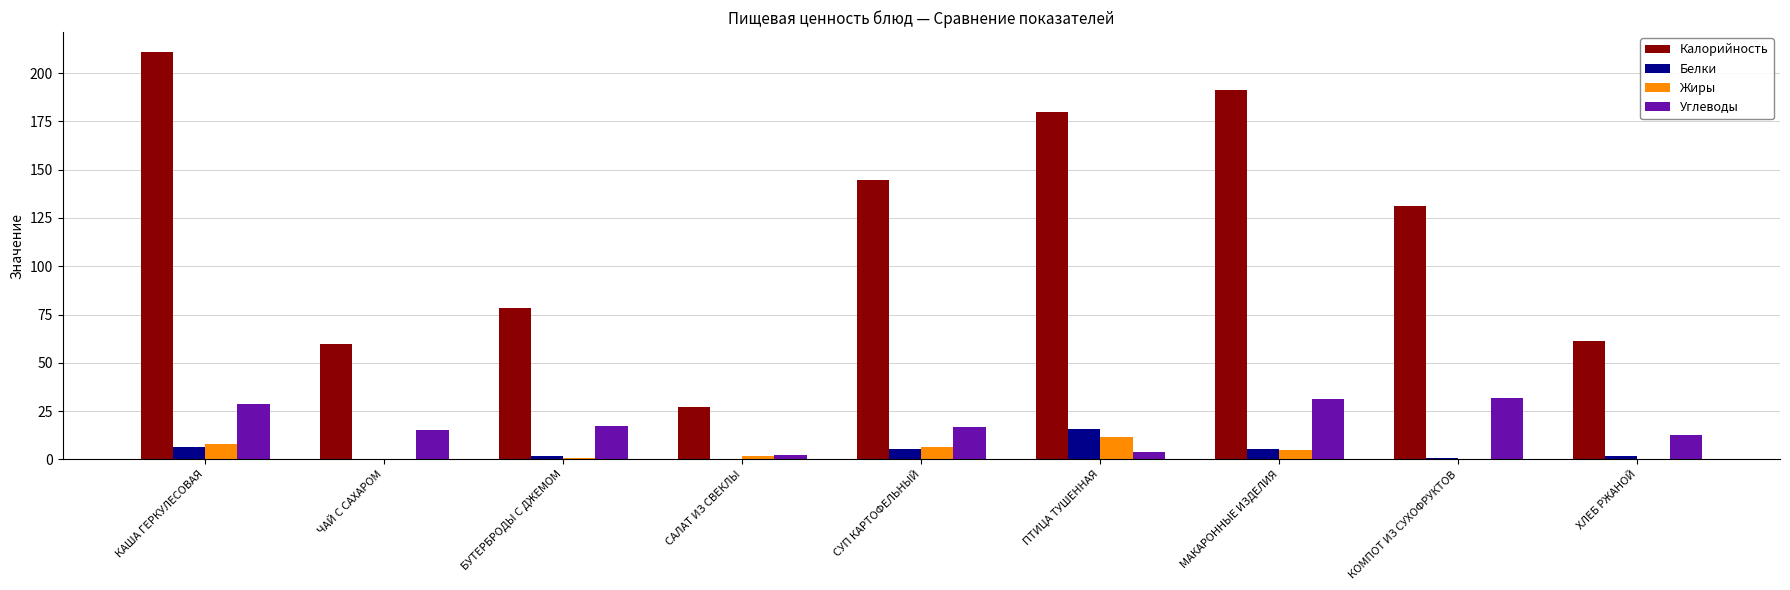

Which series changed the most between МАКАРОННЫЕ ИЗДЕЛИЯ and ХЛЕБ РЖАНОЙ?

Калорийность